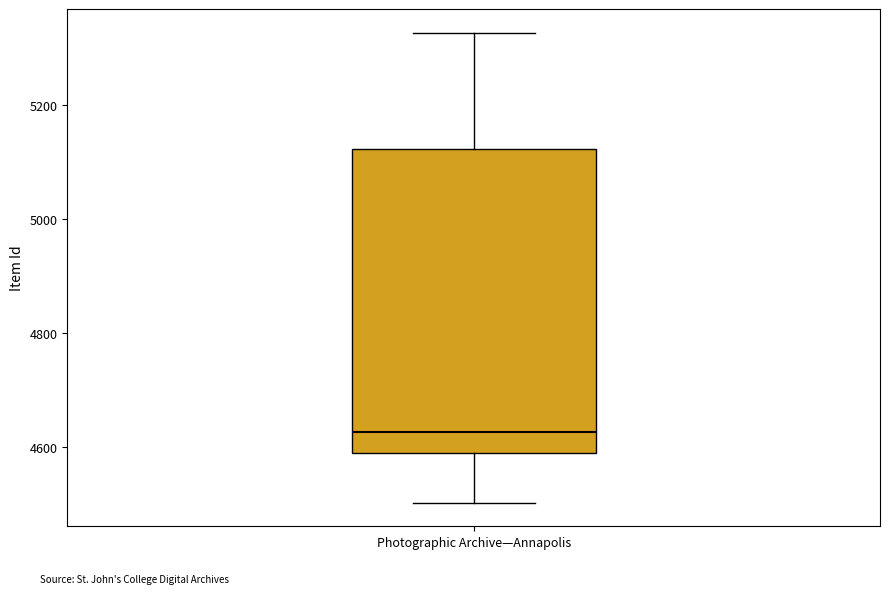

Transcribe this box plot: give where the median line is, the range the box spans, and where the two whiskers end, as read against the y-axis. The values are not printed on the chart, so give them approximately, as read against the axis.

median 4620, box 4580 to 5120, whiskers 4500 to 5320